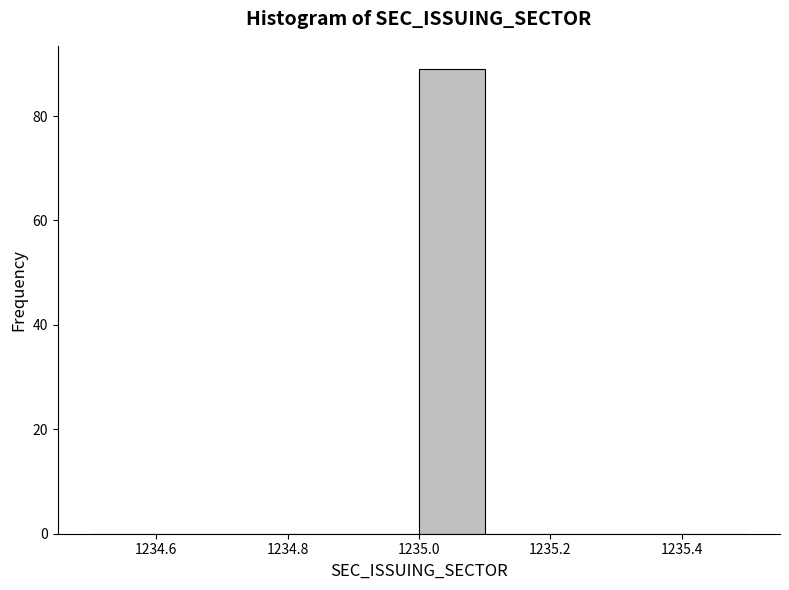

How tall is the bar that spans 1235.0 to 1235.1 on the x-axis? The values are not printed on the chart, so give them approximately, as read against the axis.

90